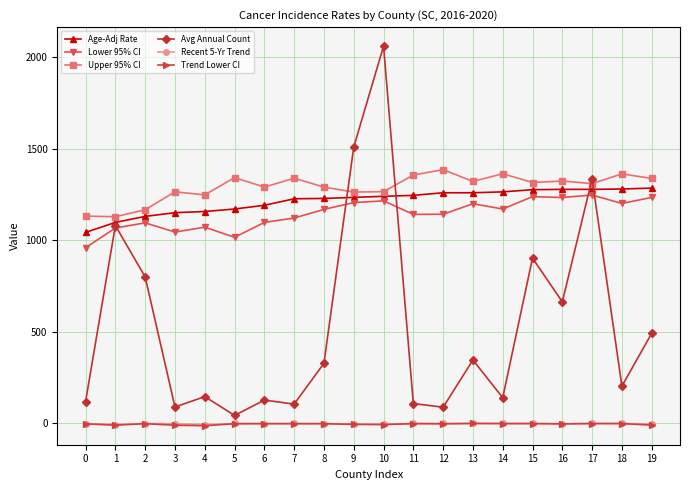

Where is the first local minimum for Avg Annual Count?

3